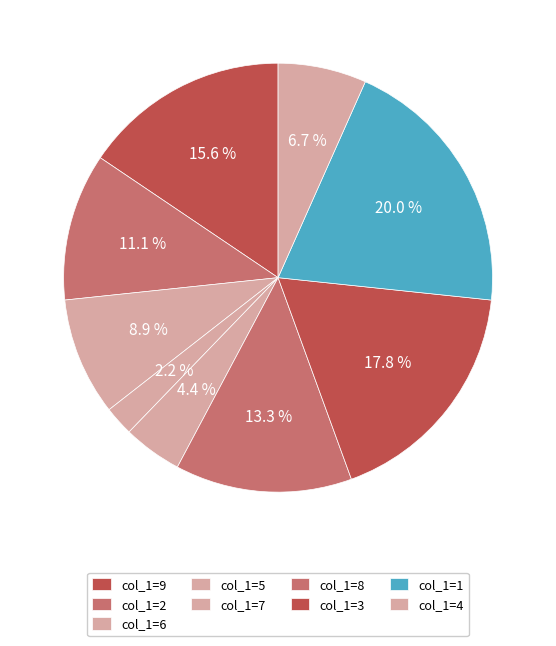

How many segments does this pie chart have?

9